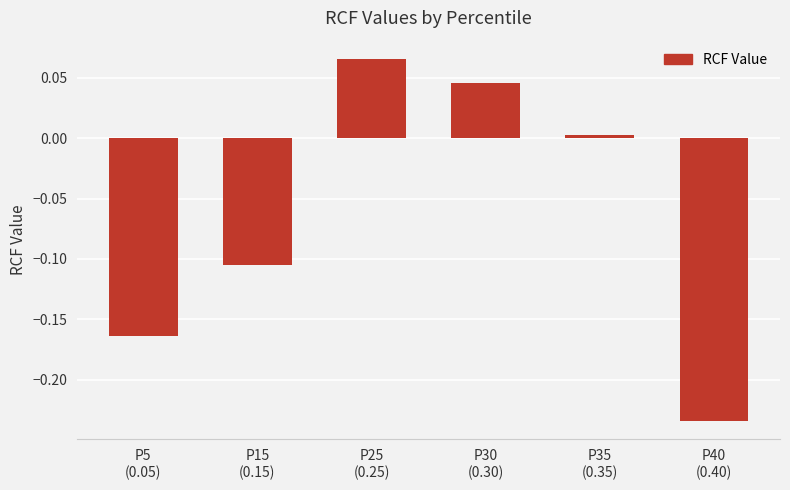

What is the sum of the values at P15
(0.15) and P5
(0.05)?

-0.3